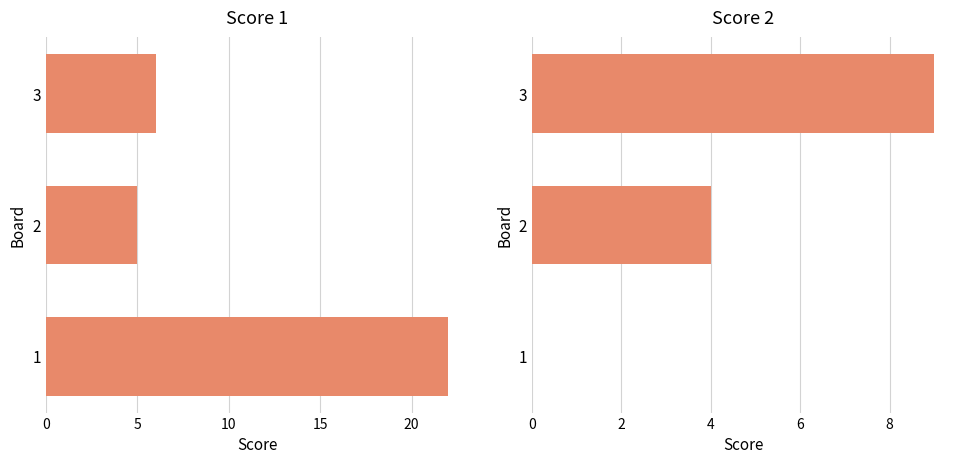

How many positive values does the Score 2 series have?

2